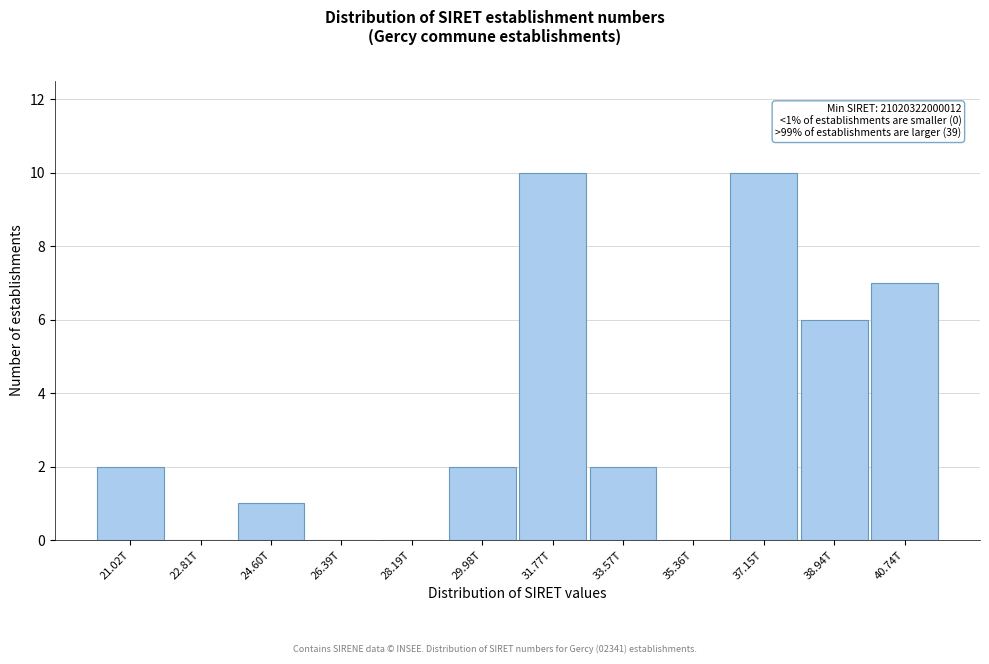

Reading left to right, list all the values displayed in this chart.

21.02T=2	22.81T=0	24.60T=1	26.39T=0	28.19T=0	29.98T=2	31.77T=10	33.57T=2	35.36T=0	37.15T=10	38.94T=6	40.74T=7